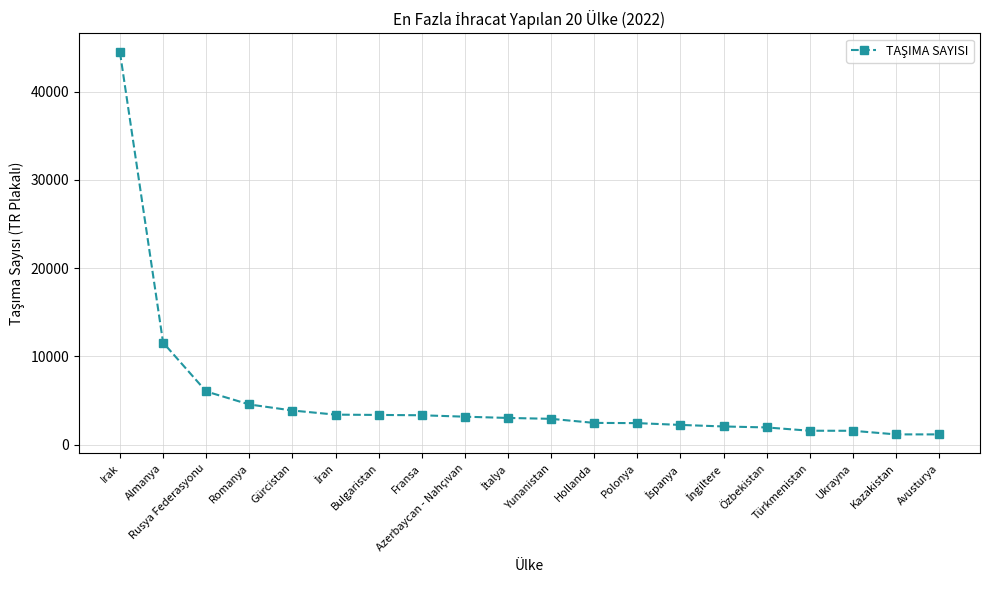

How many lines are shown in the chart?

1